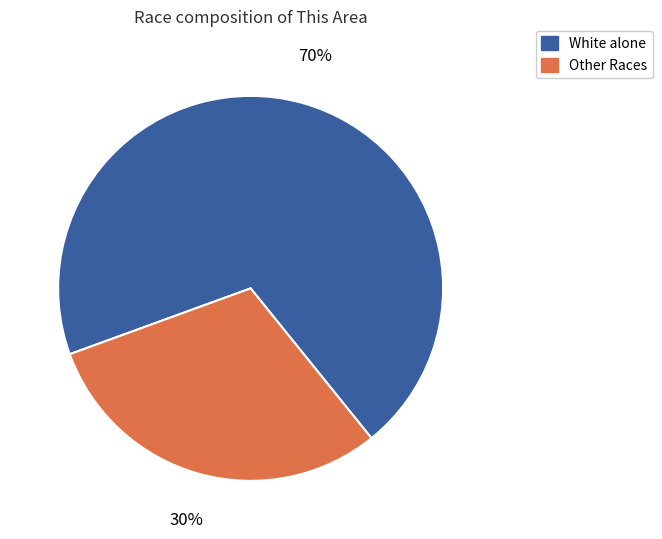

Does any single category account for the majority?

Yes